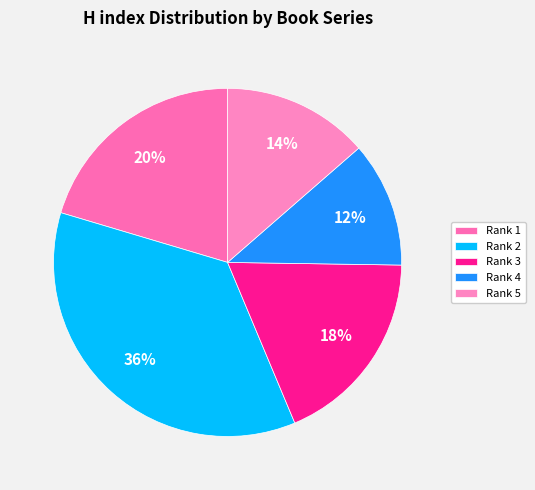

Is there any slice that represents more than half of the pie?

No